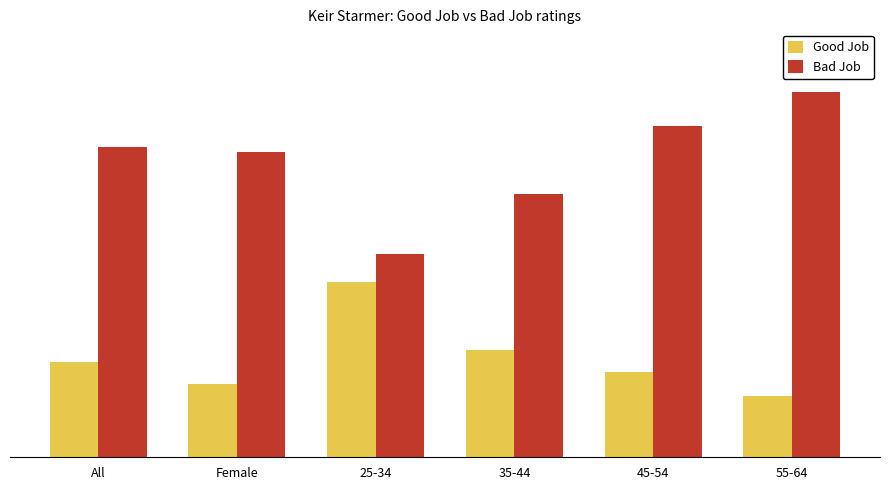

Between Female and 55-64, which series saw the biggest shift?

Bad Job